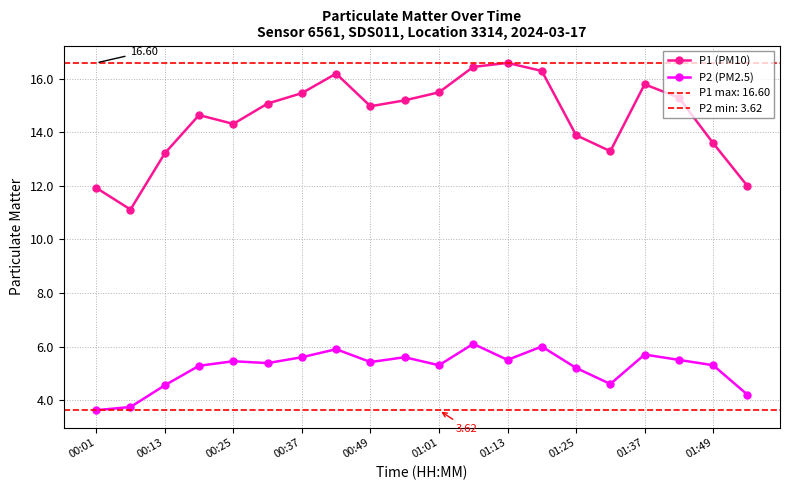

What is the average value of the P1 (PM10) series?

14.5